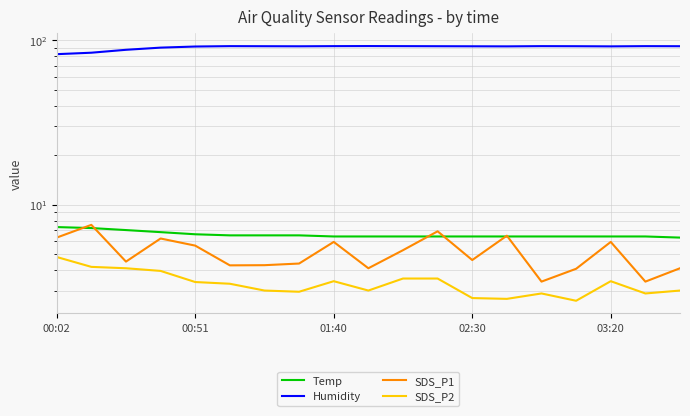

What is the sum of all SDS_P1 values?

97.3